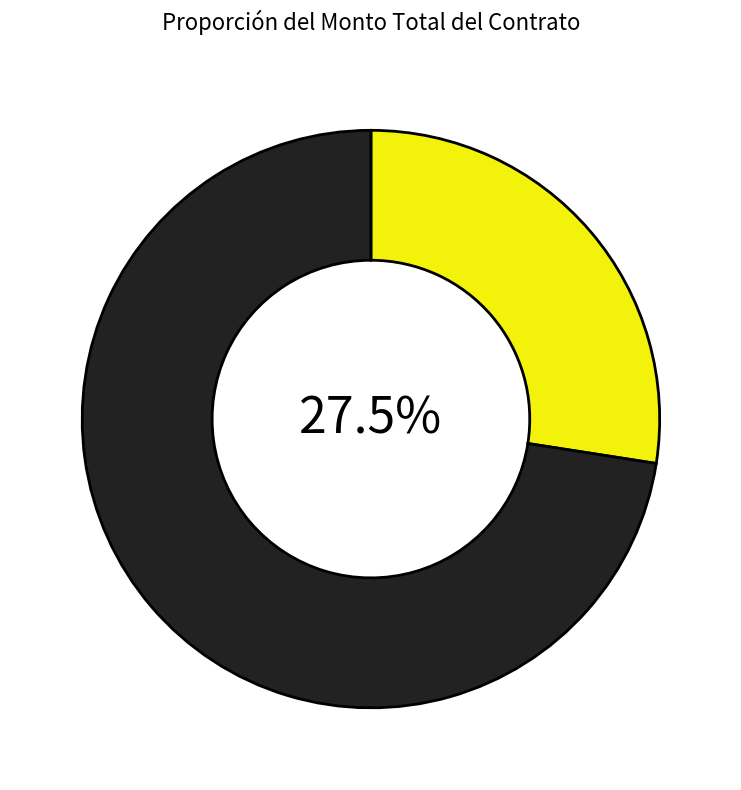

Does any single category account for the majority?

Yes